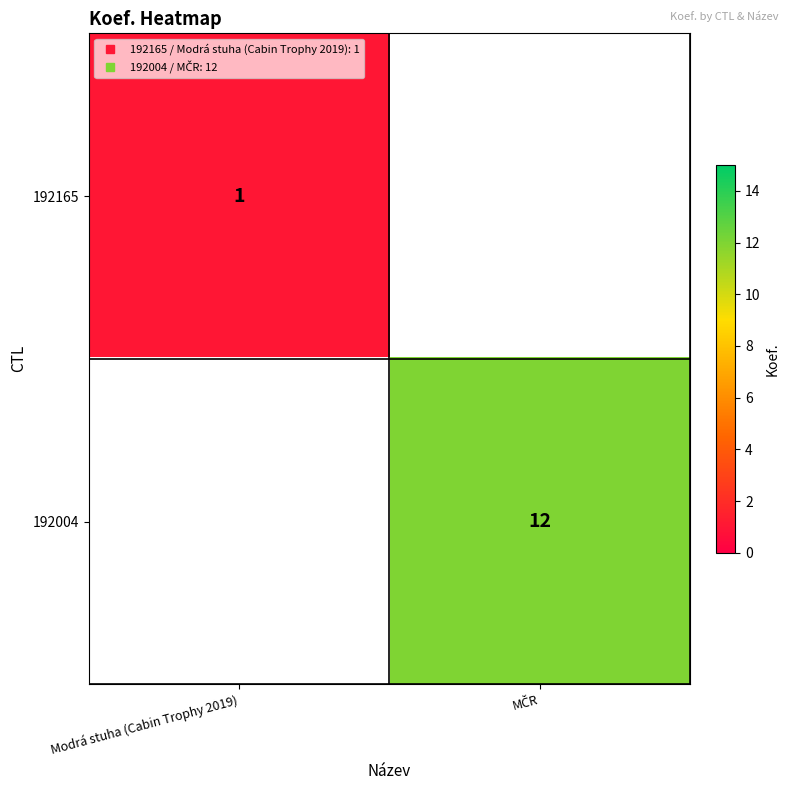

The 192165 series shows 1.0 at Modrá stuha (Cabin Trophy 2019). True or false?

True